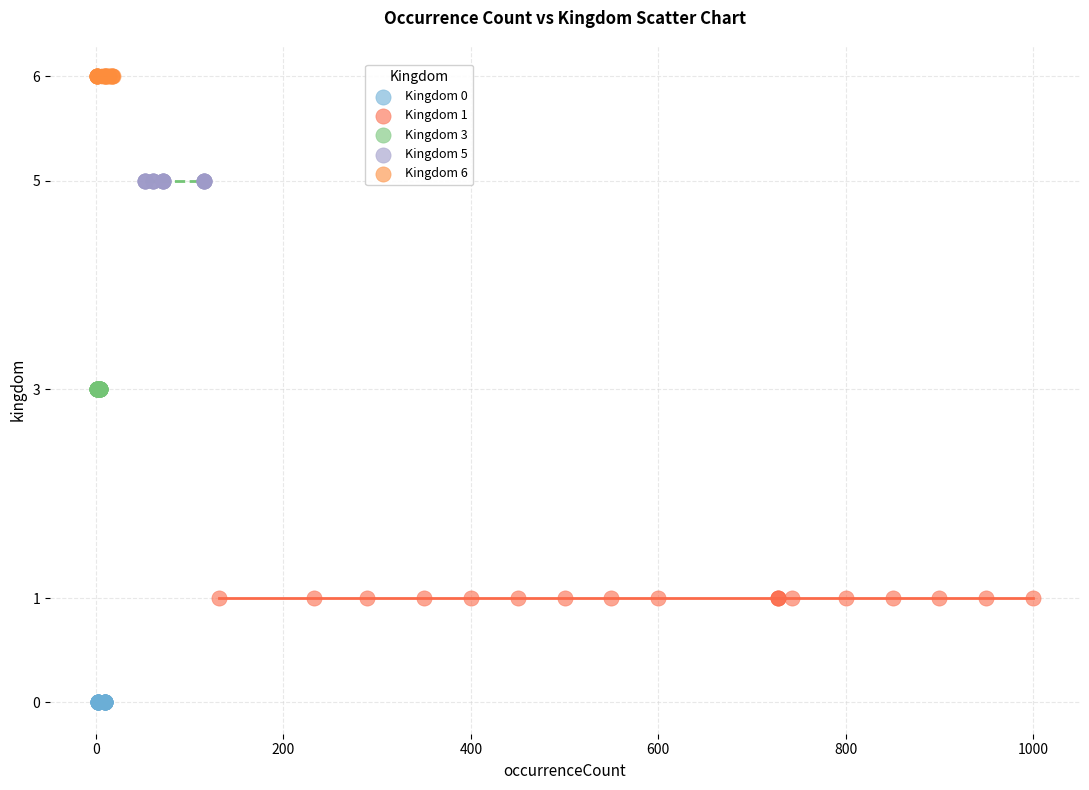

Which series contains the highest Y value?

Kingdom 6